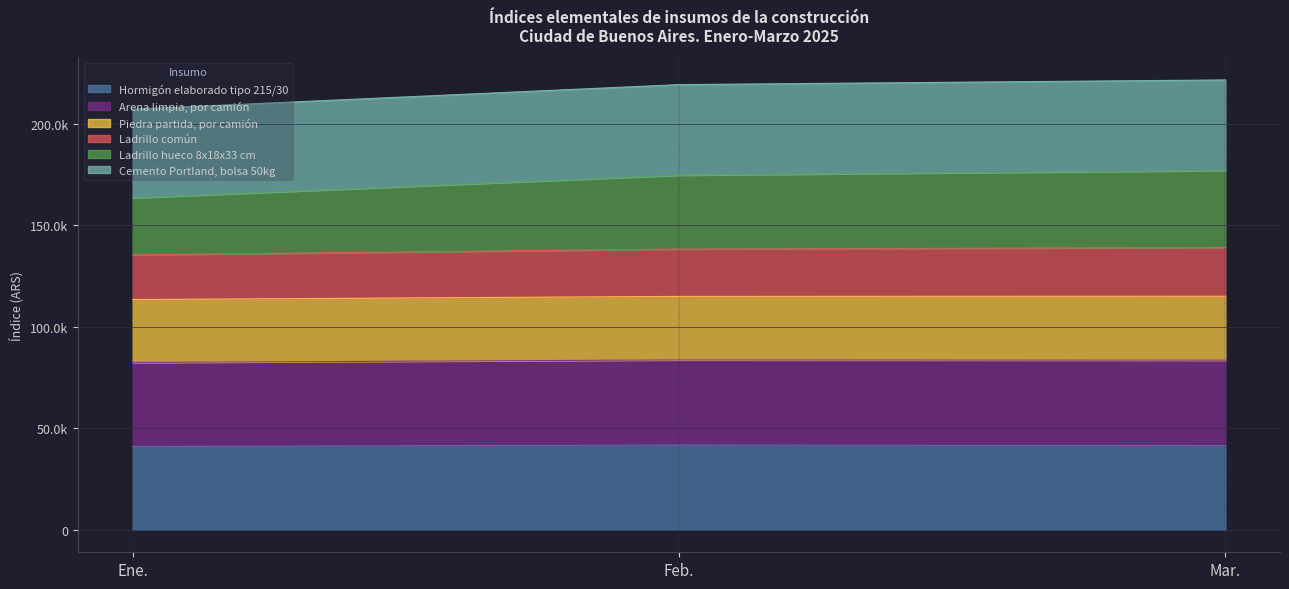

What is the label of the 3rd point from the left?

Mar.